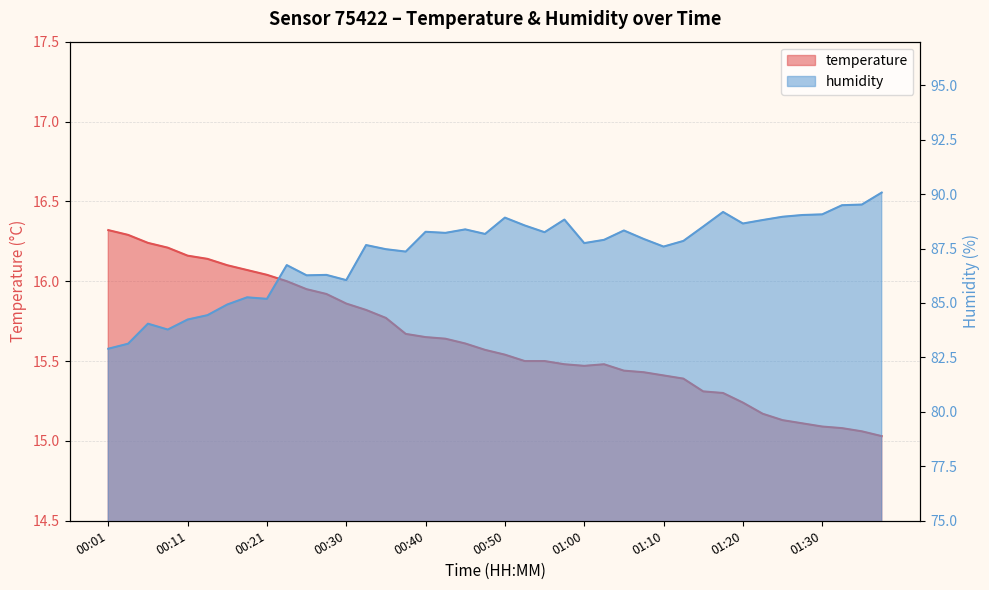

Read the temperature value at 01:10.

15.4